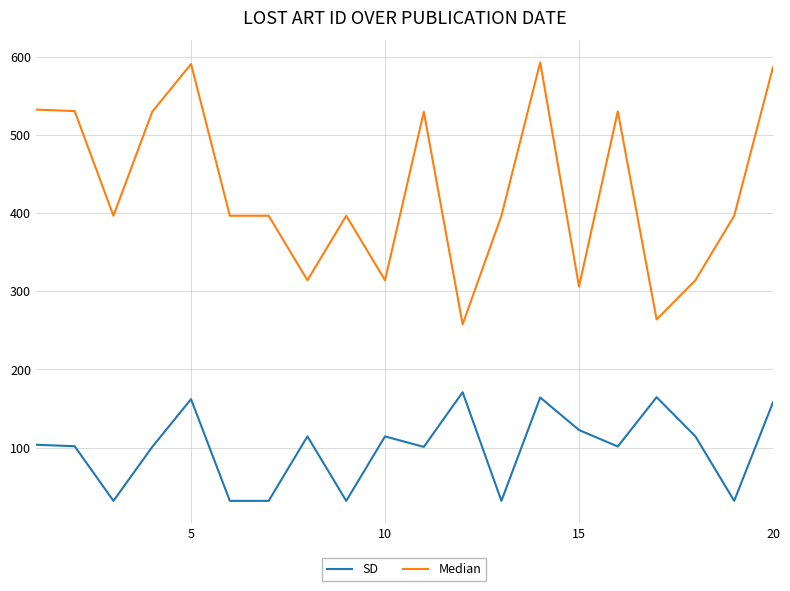

What are all the series names shown in the legend?

SD, Median